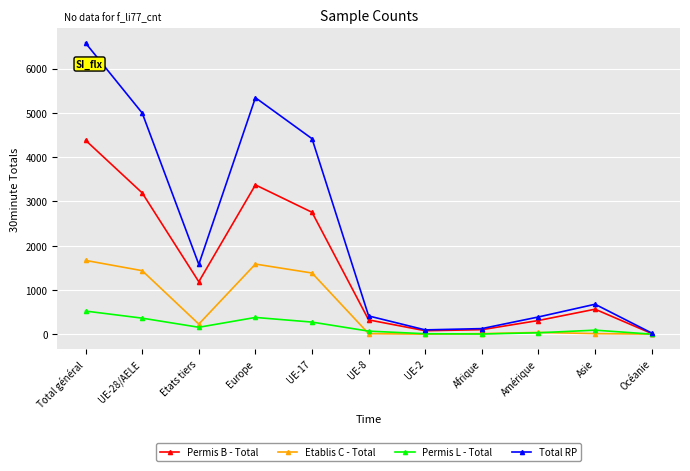

At which label is Etablis C - Total closest to 837?

UE-17